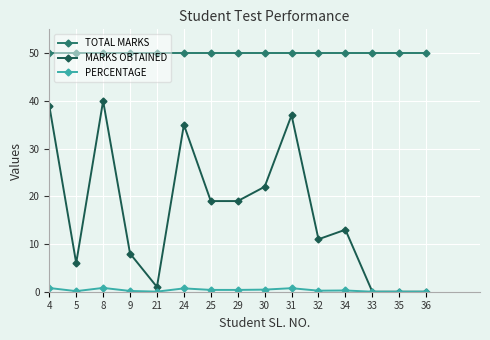

What is the value of the TOTAL MARKS point at the 6th from the left?

50.0